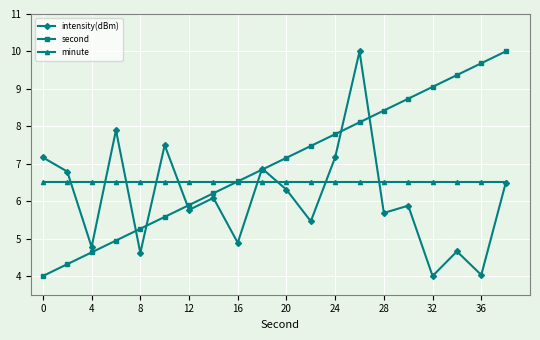

How many values in the second series are below 7?

10